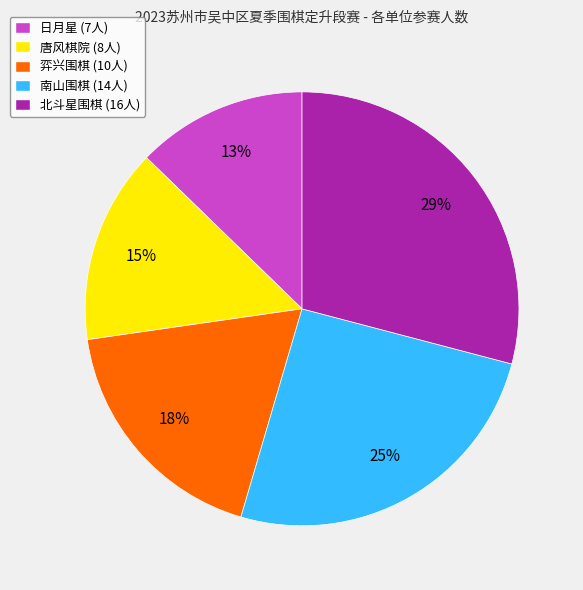

Count the number of slices in the pie.

5